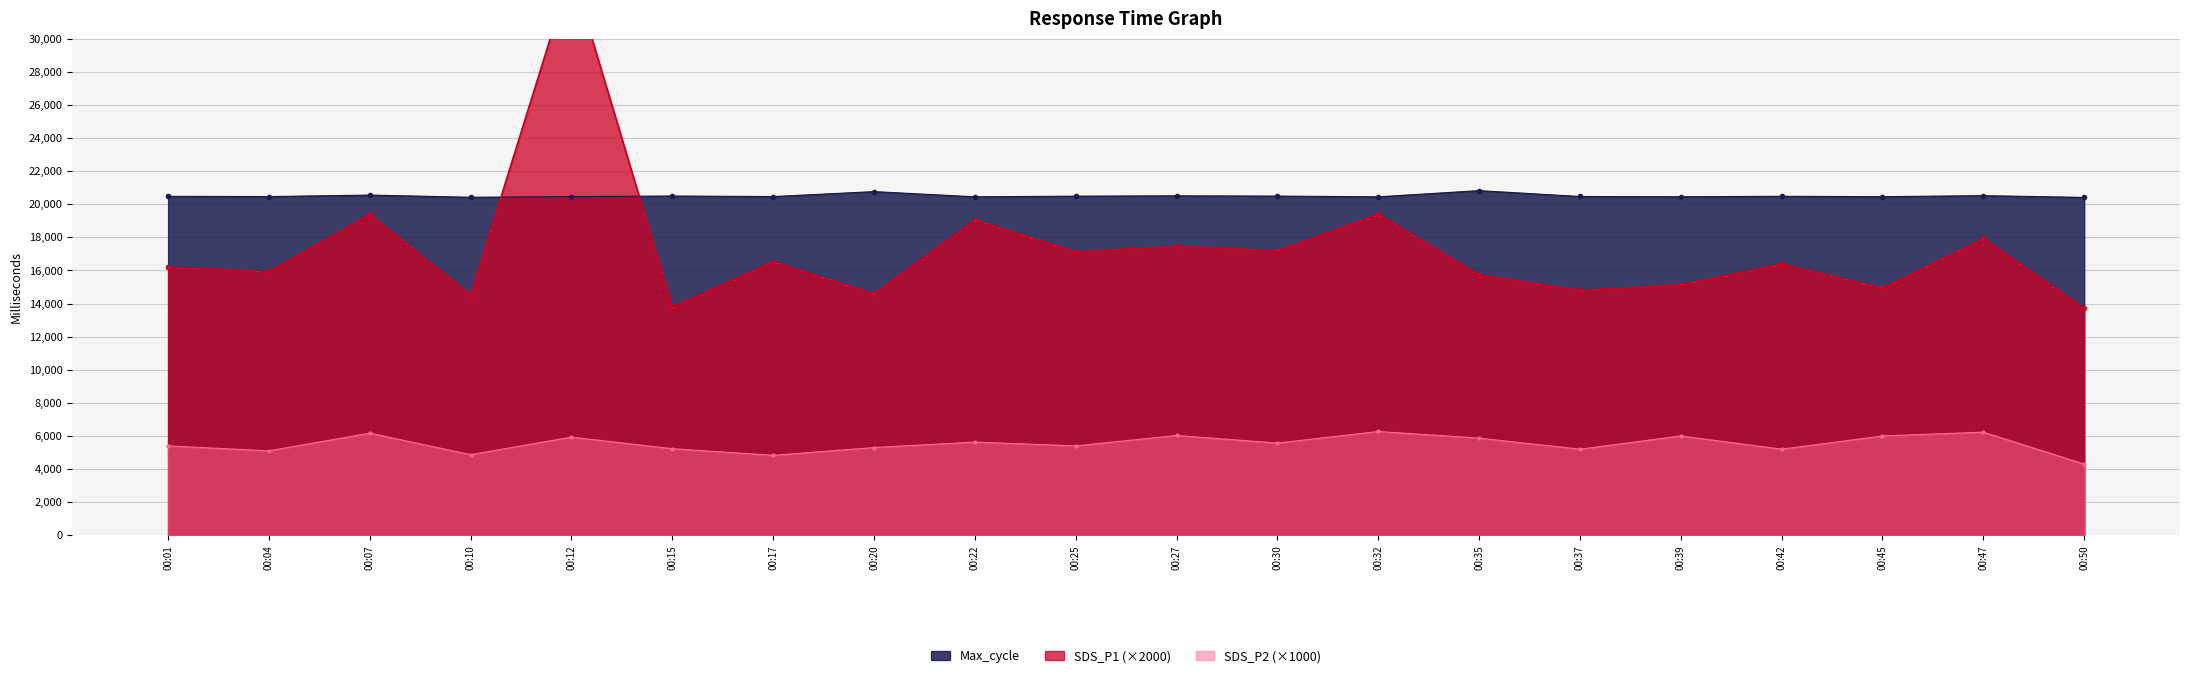

What is the difference between the second highest and second lowest values in the SDS_P2 series?

1400